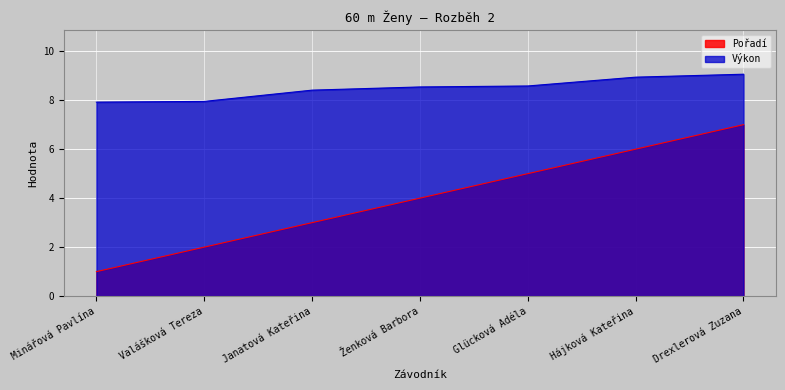

Rank the categories by Pořadí value from highest to lowest.

Drexlerová Zuzana, Hájková Kateřina, Glücková Adéla, Ženková Barbora, Janatová Kateřina, Valášková Tereza, Minářová Pavlína